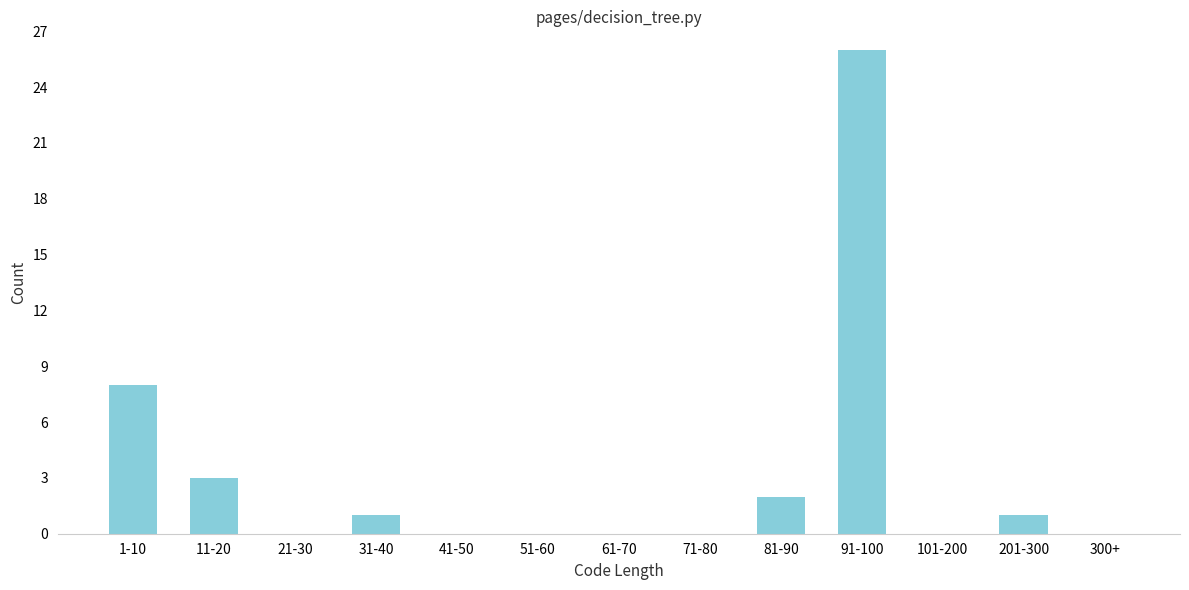

Reading right to left, what are all the values shown in this chart?

300+=0	201-300=1	101-200=0	91-100=26	81-90=2	71-80=0	61-70=0	51-60=0	41-50=0	31-40=1	21-30=0	11-20=3	1-10=8